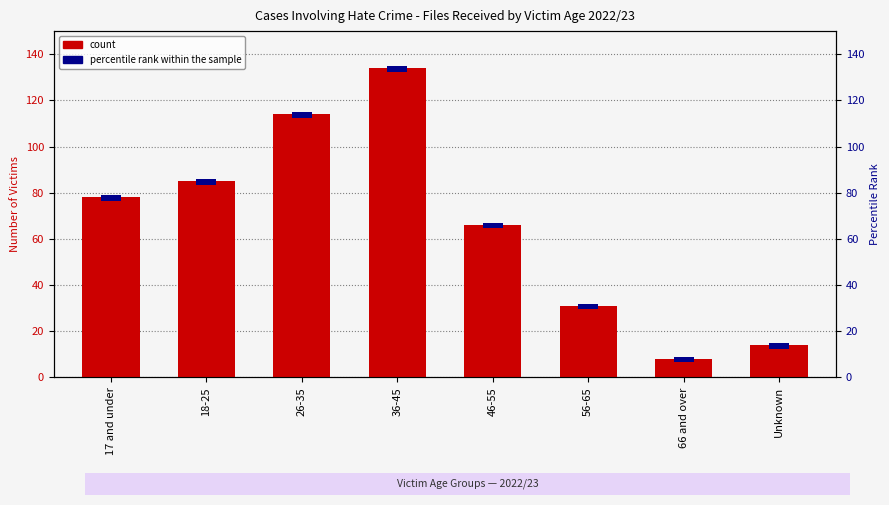

Rank the series at Unknown from highest to lowest value.

count, percentile rank within the sample